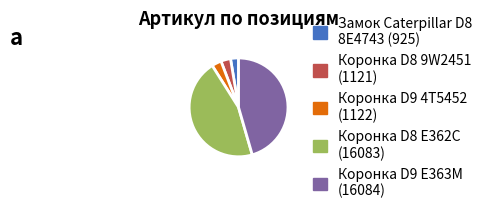

Does any single category account for the majority?

No